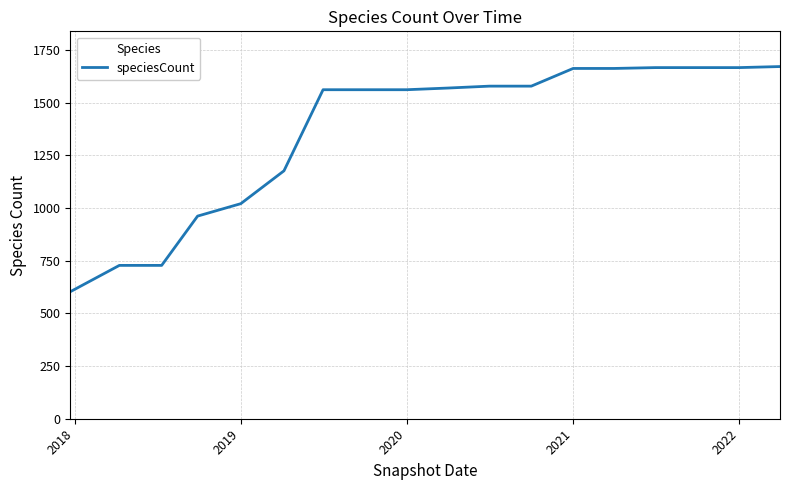

What is the maximum value shown in the chart?

1672